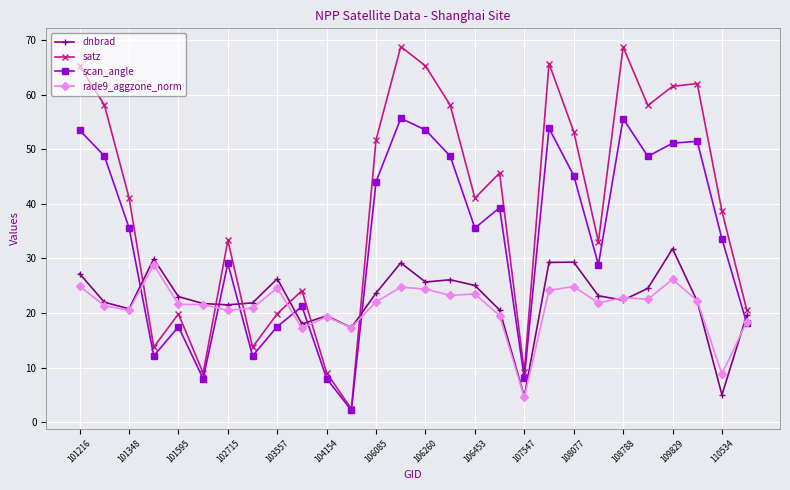

Which series has the largest total across all categories?

satz